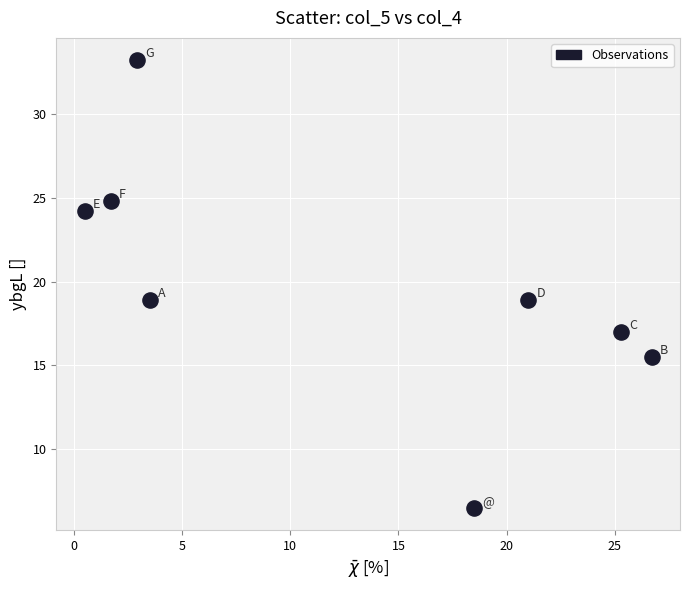

What is the range of X values (max minus min)?

26.2